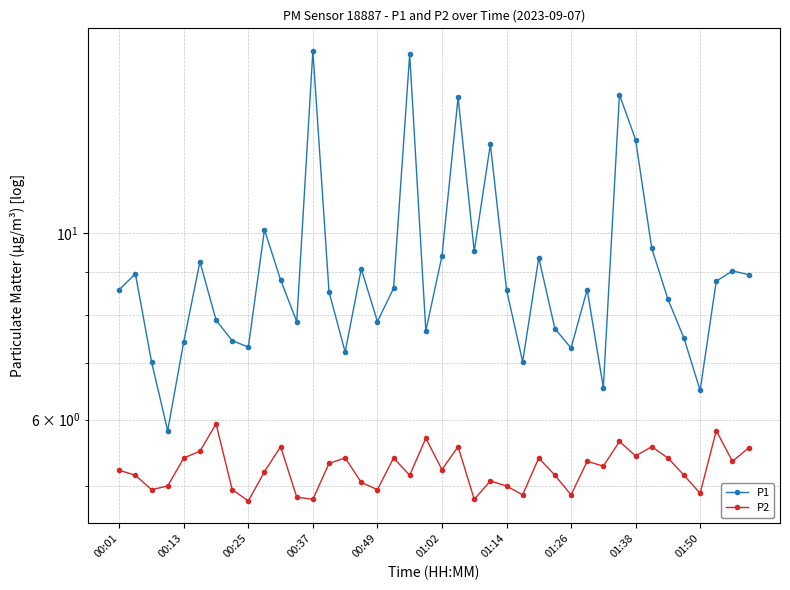

What is the difference between the highest and lowest values at 39?

3.4